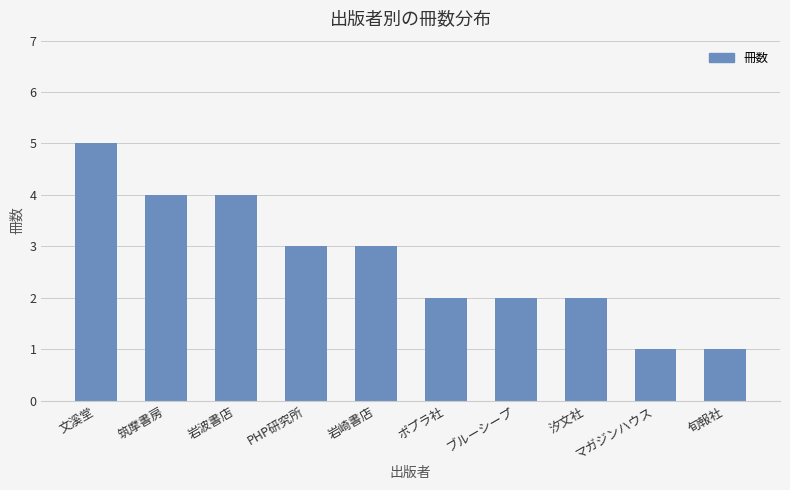

Reading left to right, transcribe all the data shown in this chart.

文溪堂=5	筑摩書房=4	岩波書店=4	PHP研究所=3	岩崎書店=3	ポプラ社=2	ブルーシープ=2	汐文社=2	マガジンハウス=1	旬報社=1